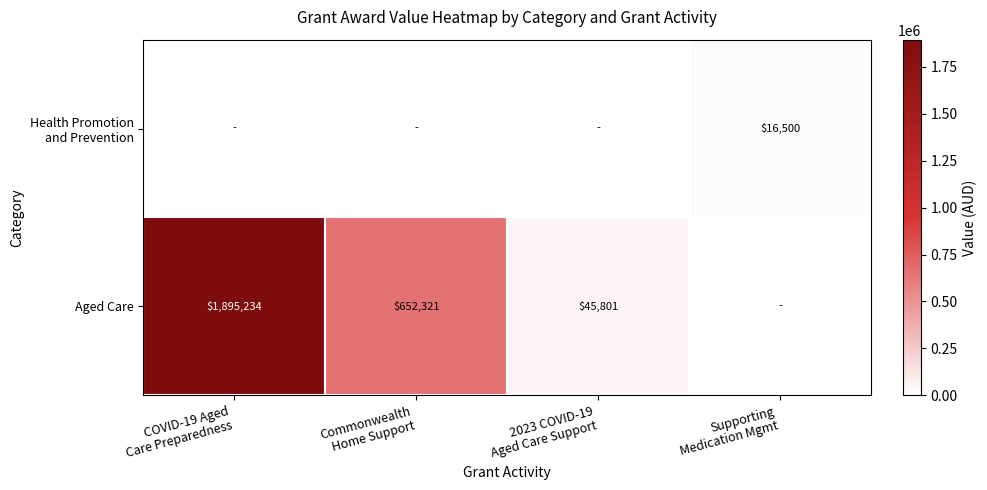

List the series in order of their overall mean, lowest first.

Health Promotion and Prevention, Aged Care